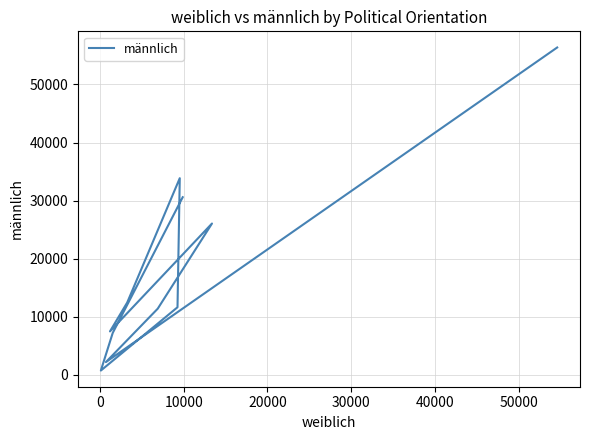

Reading left to right, extract all data points from this chart.

56356	2213	11401	26060	7494	12456	33866	11648	752	7232	30587